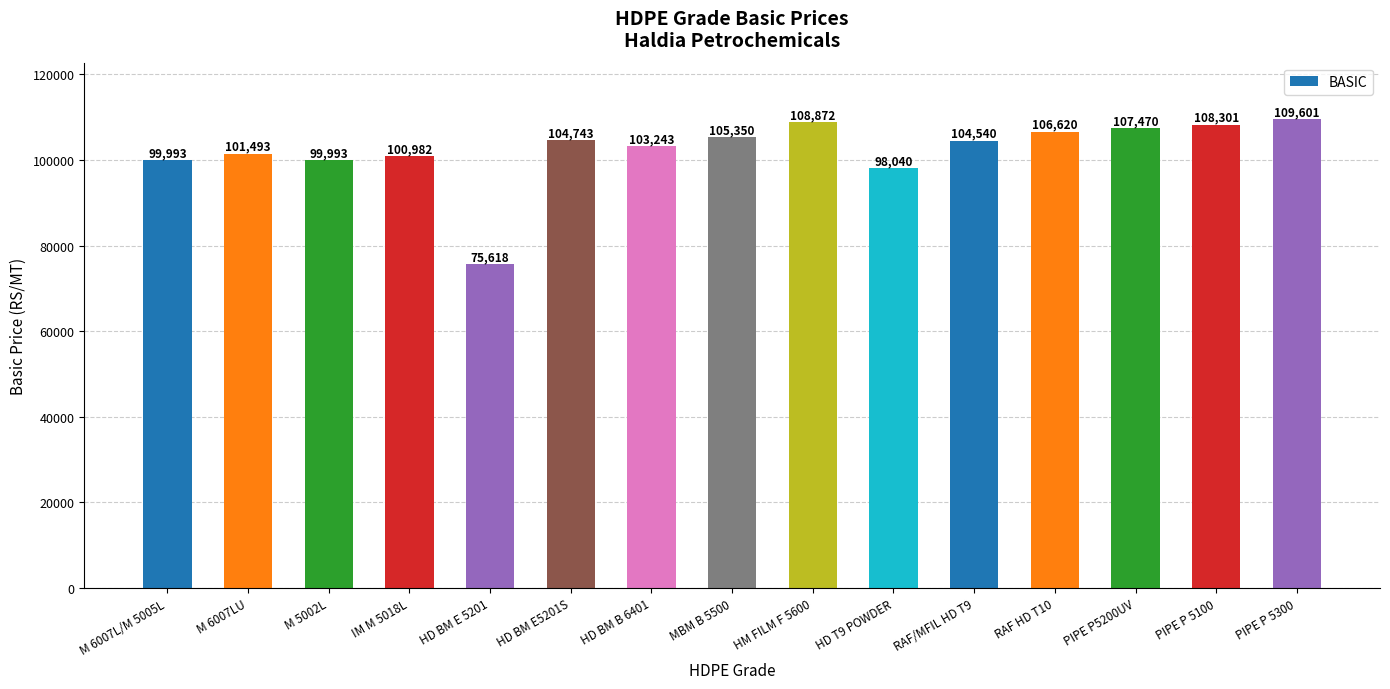

What is the label of the 14th bar from the right?

M 6007LU